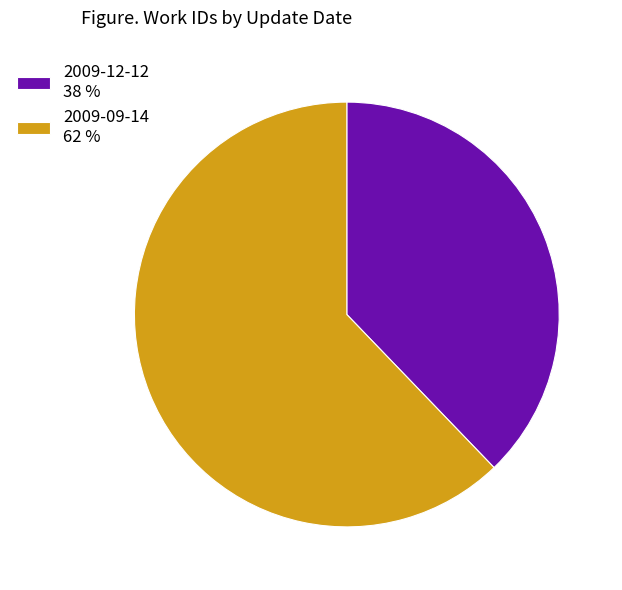

Approximately how many times larger is the value at 2009-12-12 38 % compared to 2009-09-14 62 %?

0.6